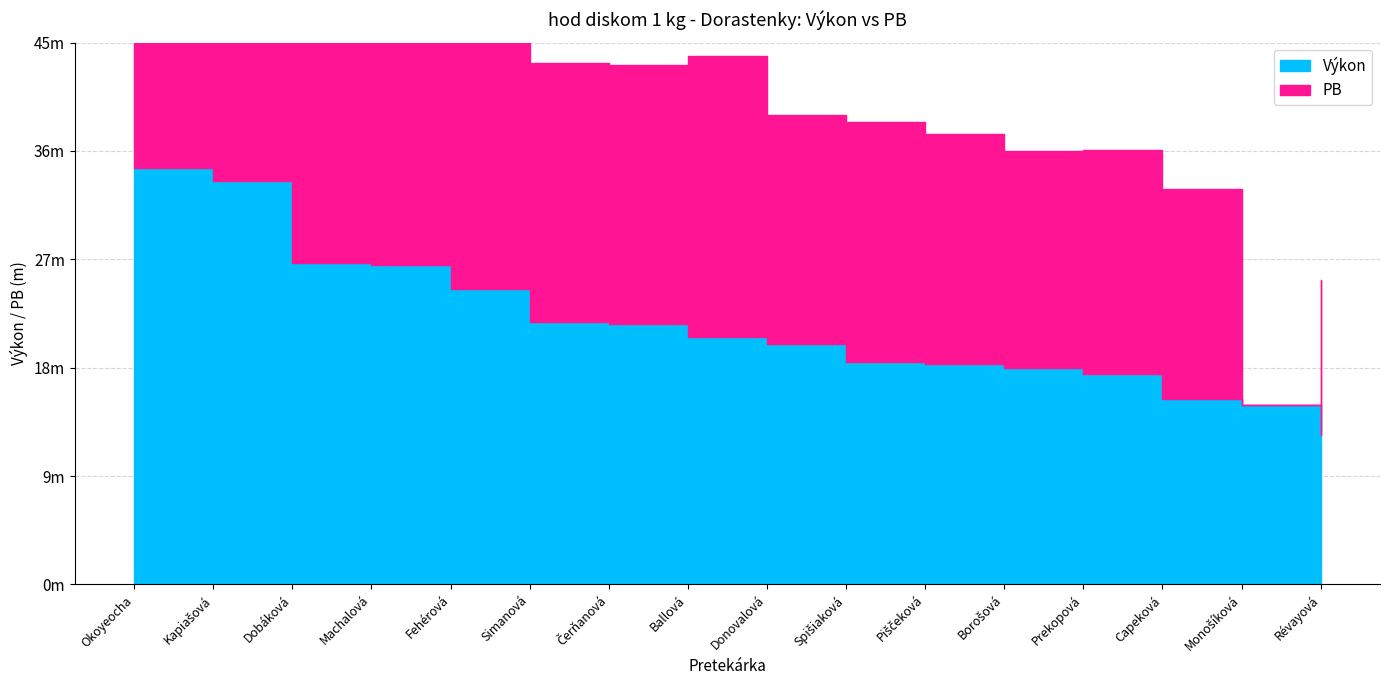

In PB, how many points are higher than both neighbors (excluding endpoints)?

4